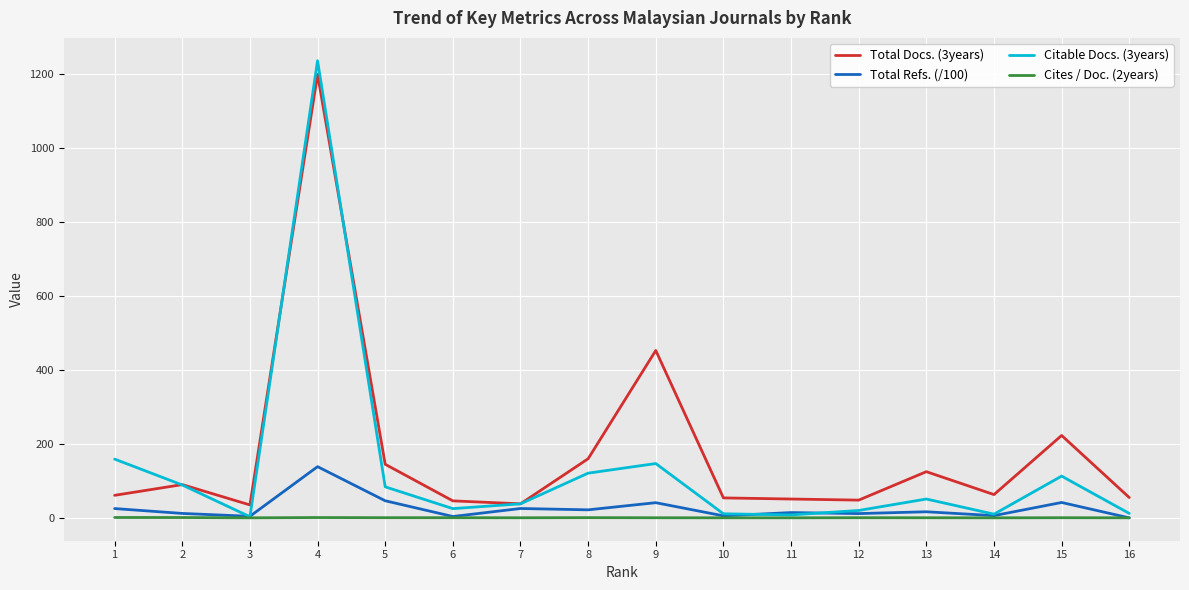

True or false: Total Docs. (3years) and Citable Docs. (3years) intersect in this chart.

True